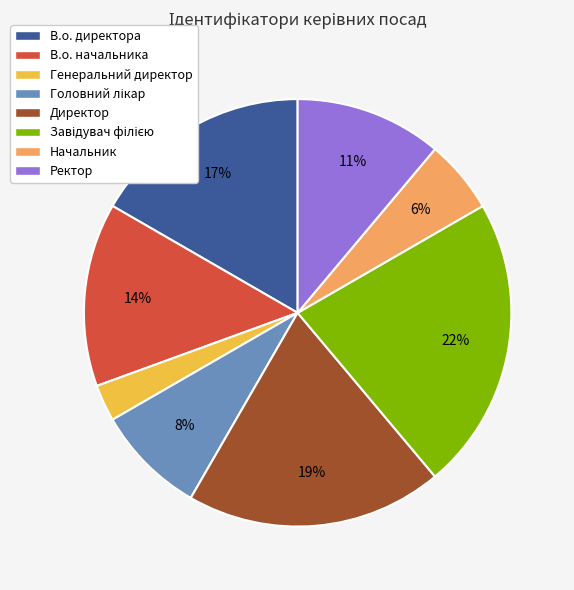

What is the ratio of the value at В.о. директора to the value at Ректор?

1.5